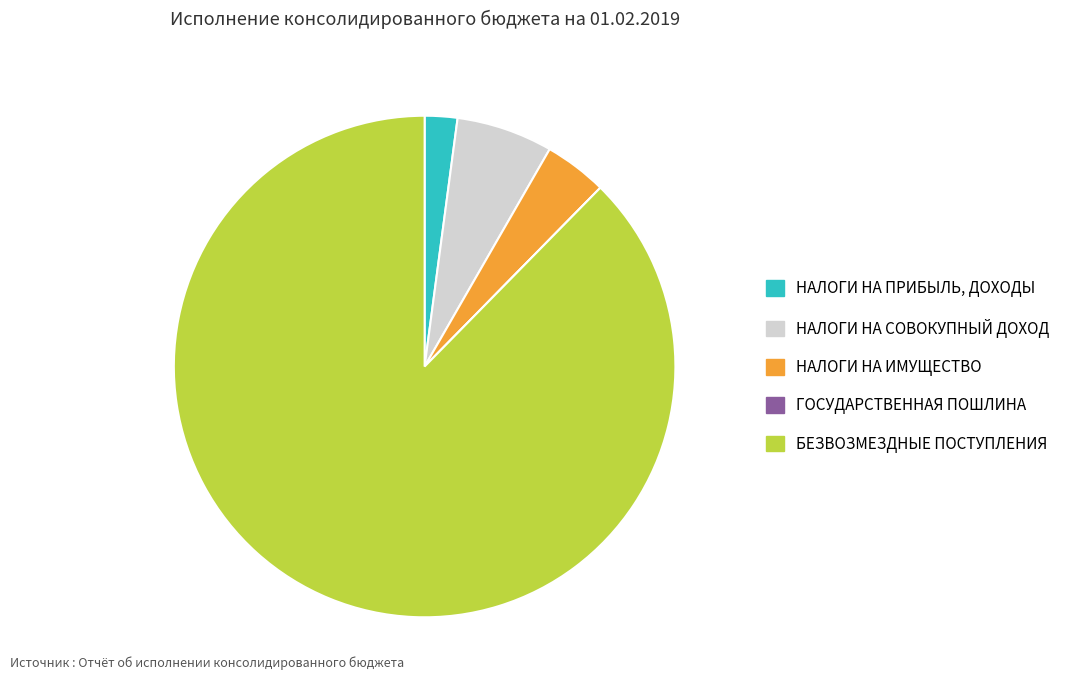

What is the largest slice in the pie chart?

БЕЗВОЗМЕЗДНЫЕ ПОСТУПЛЕНИЯ